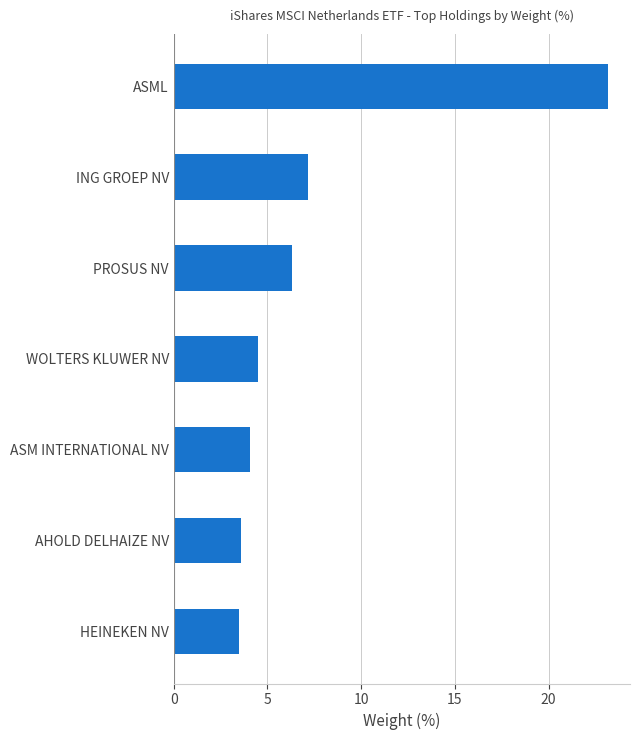

What is the average value?

7.5